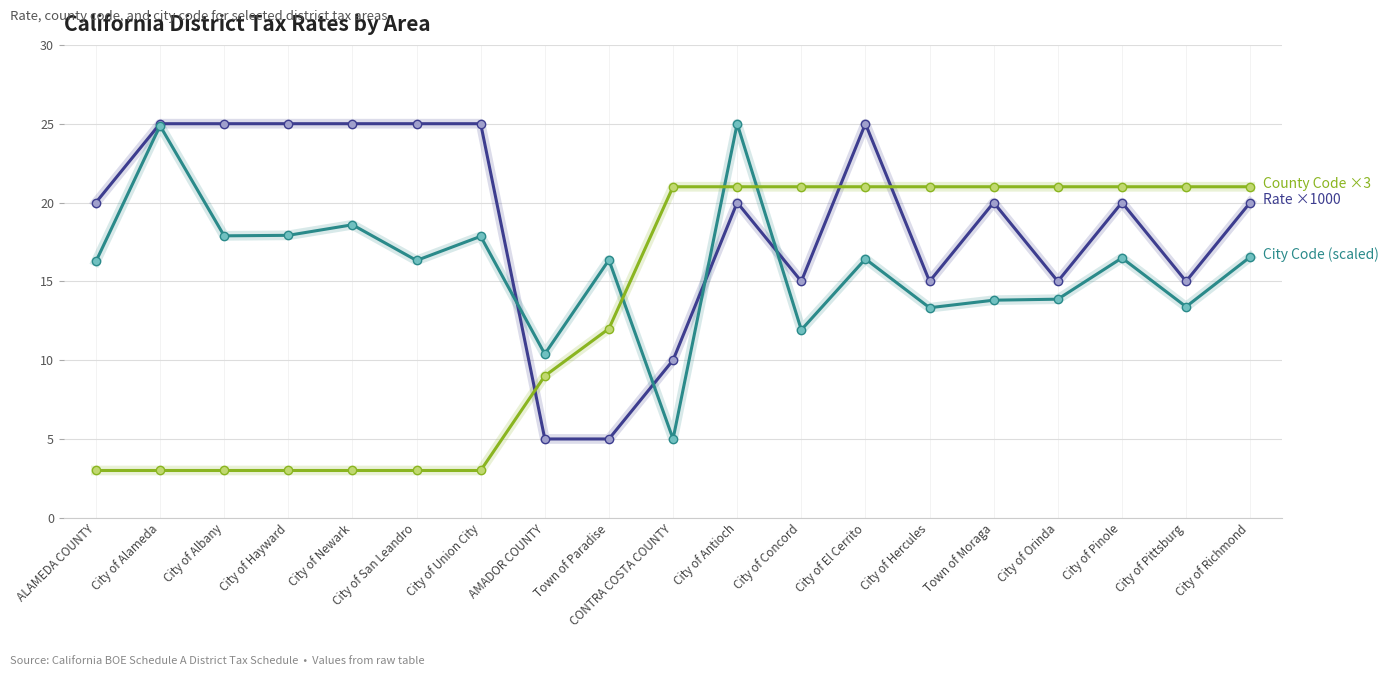

What is the spread (max minus min) of values at City of San Leandro?

22.0